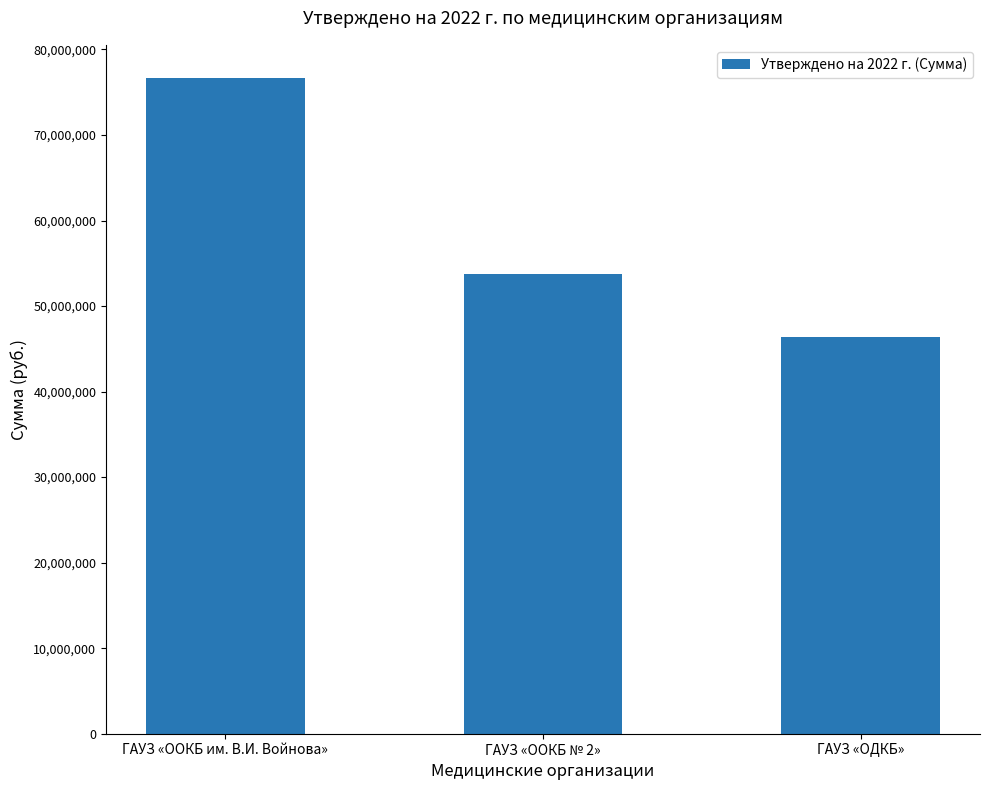

What is the approximate value at ГАУЗ «OOКБ № 2», to the nearest 50?

53754600